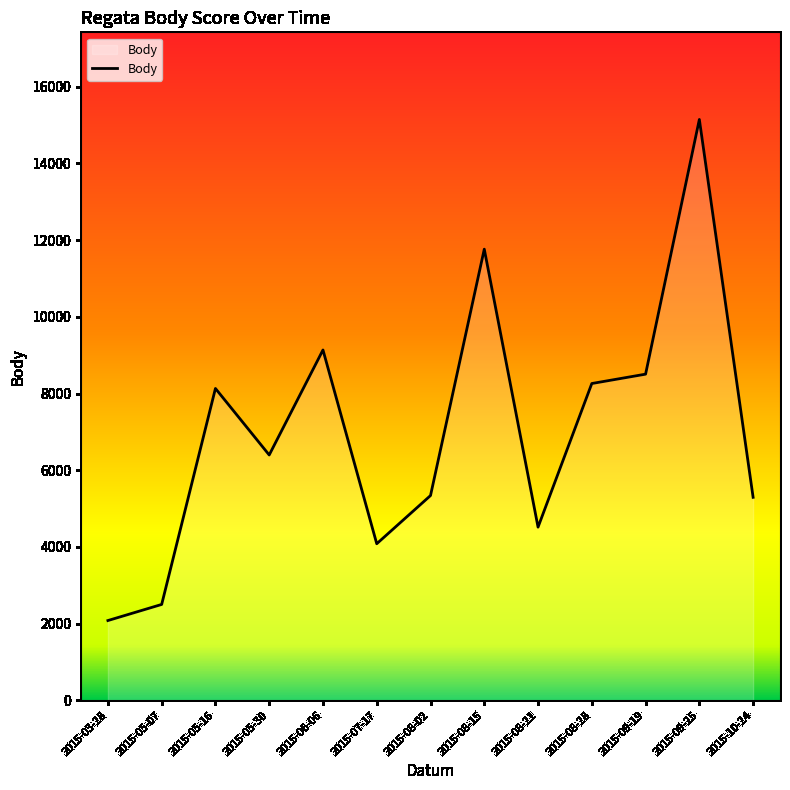

Which label corresponds to the largest value in the chart?

2015-09-25